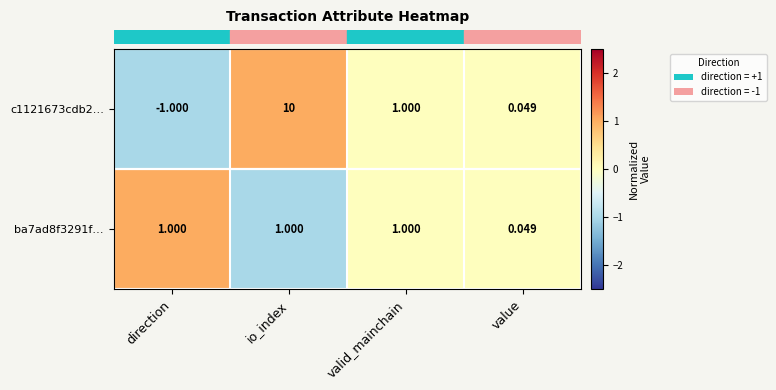

At which category does the chart reach its minimum across all series?

direction